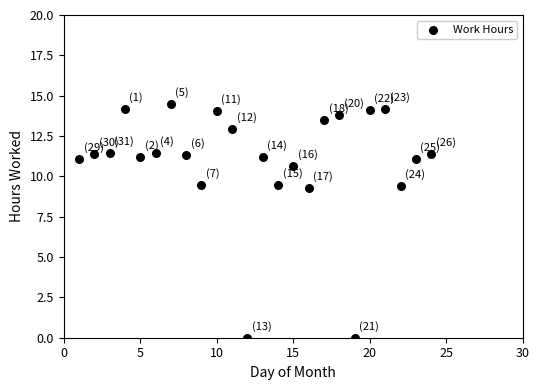

What is the range of X values (max minus min)?

23.0